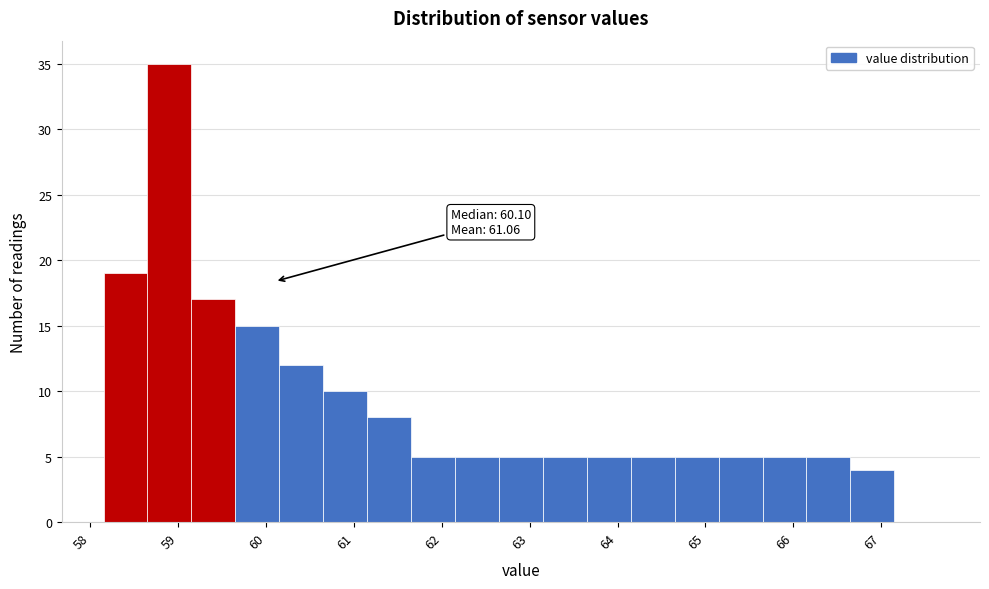

Which range on the x-axis has the tallest bar?

58.65 to 59.15